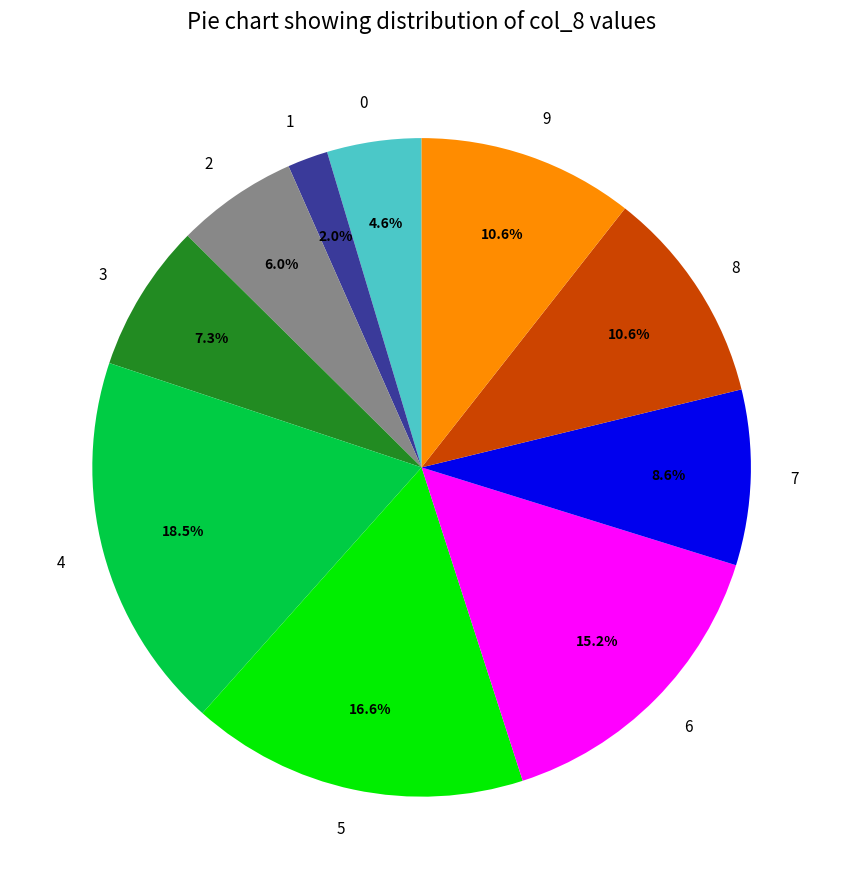

How many slices are in this pie chart?

10